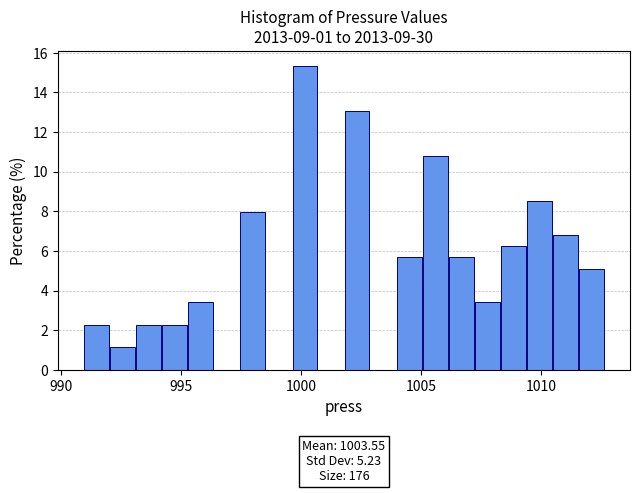

Read against the x-axis, roughly where is the centre of the tallest bar?

1000.0